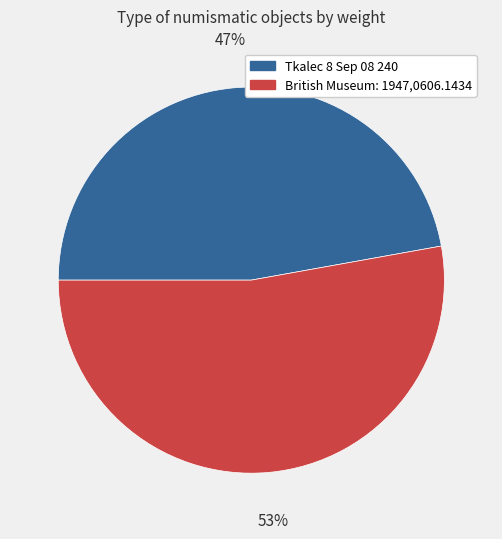

Which slice represents more than half of the pie?

British Museum: 1947,0606.1434